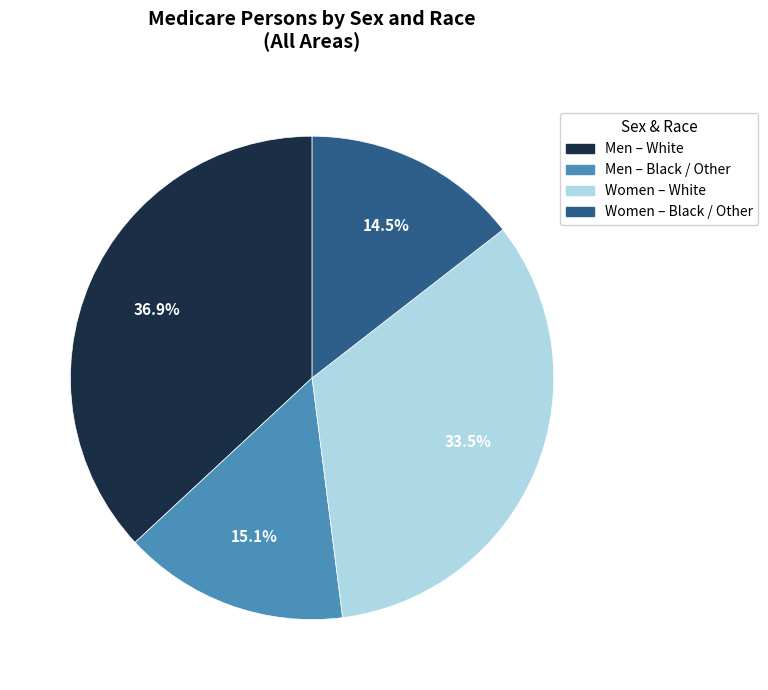

Is there a majority slice in this chart?

No